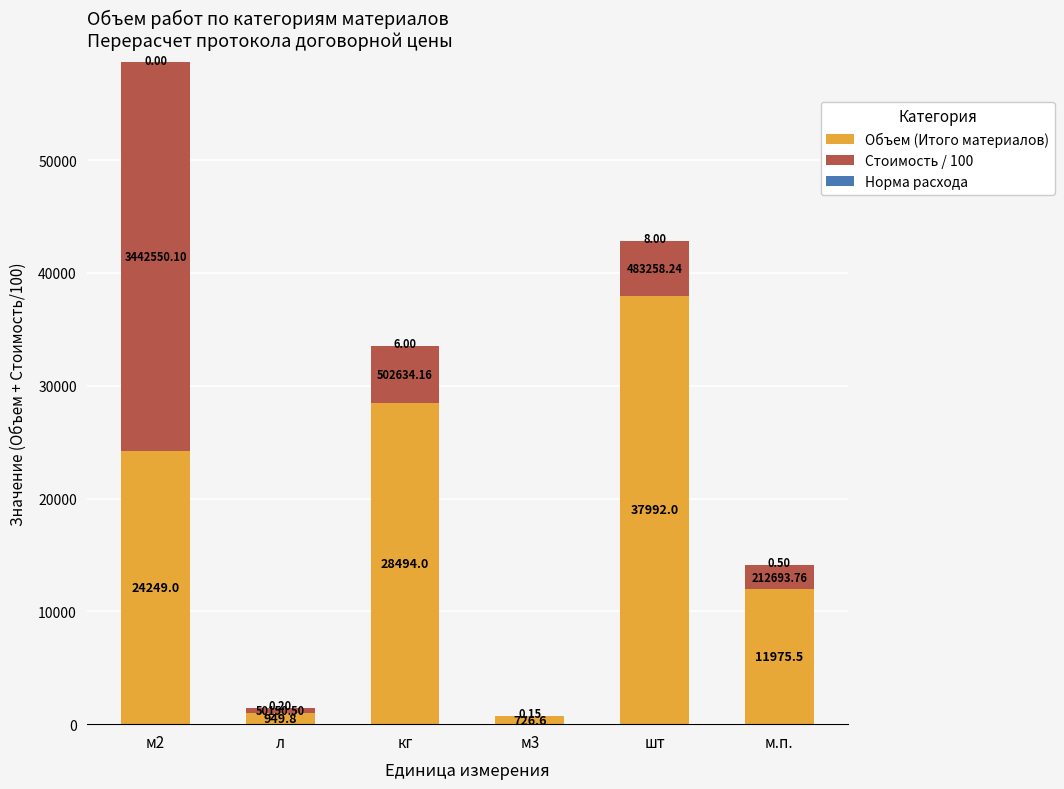

At which category is the sum across all series the highest?

м2